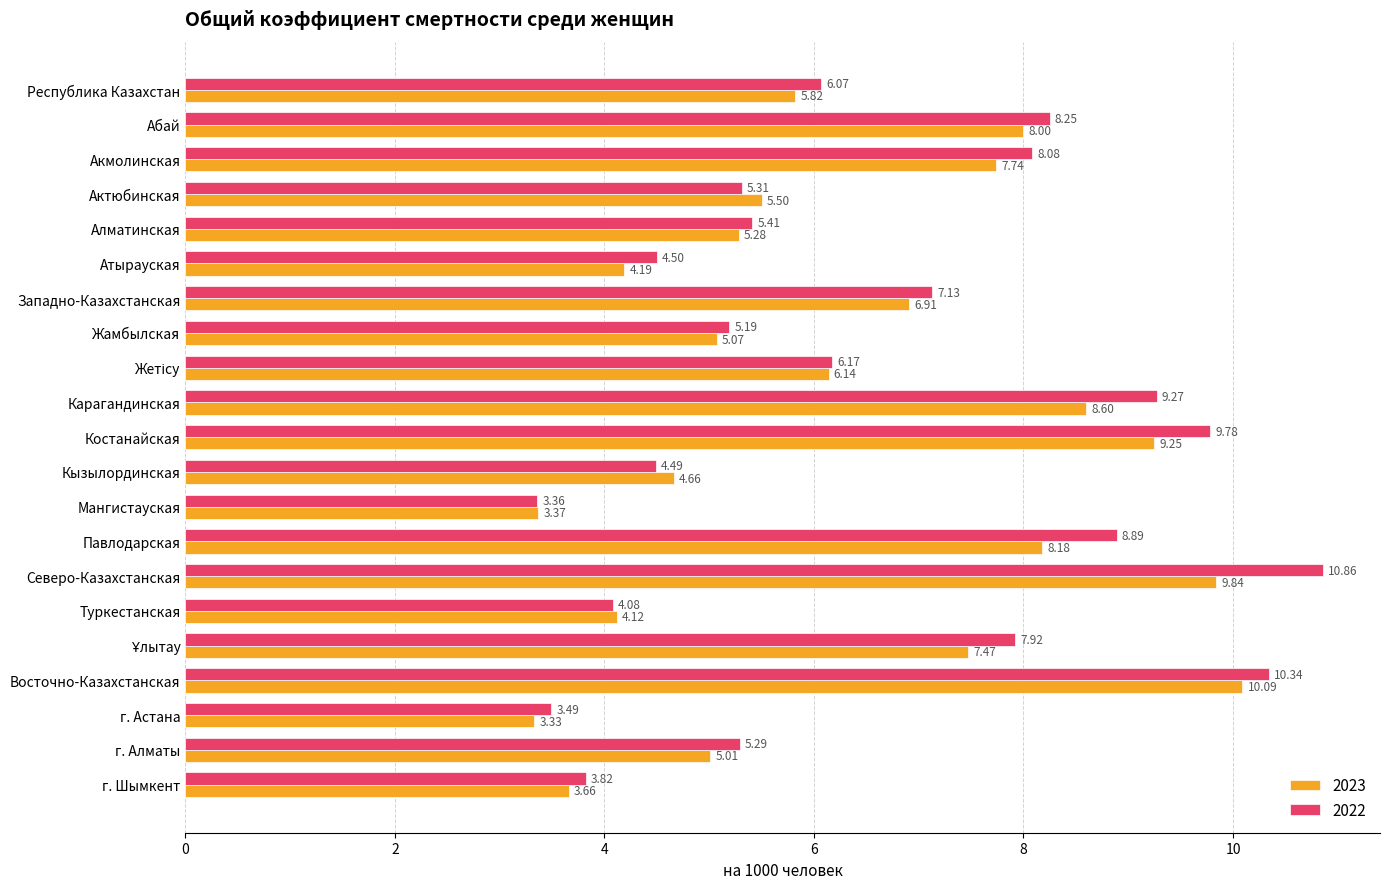

What is the difference between the highest and lowest values at Павлодарская?

0.7